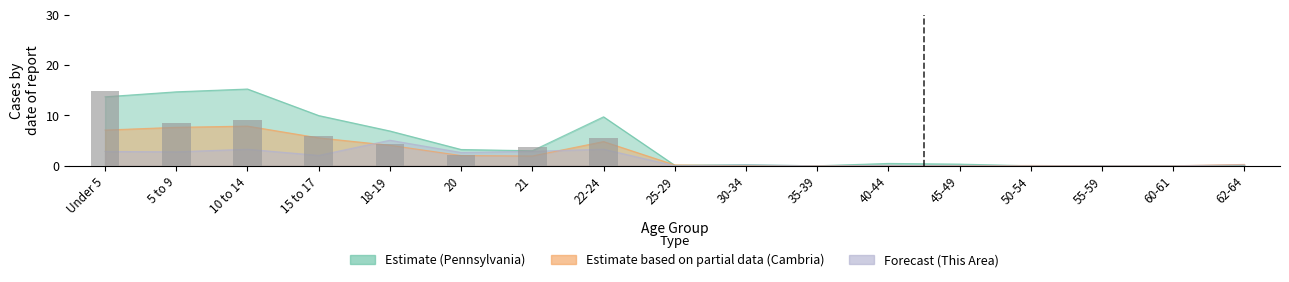

What is the label of the 7th bar from the left?

21